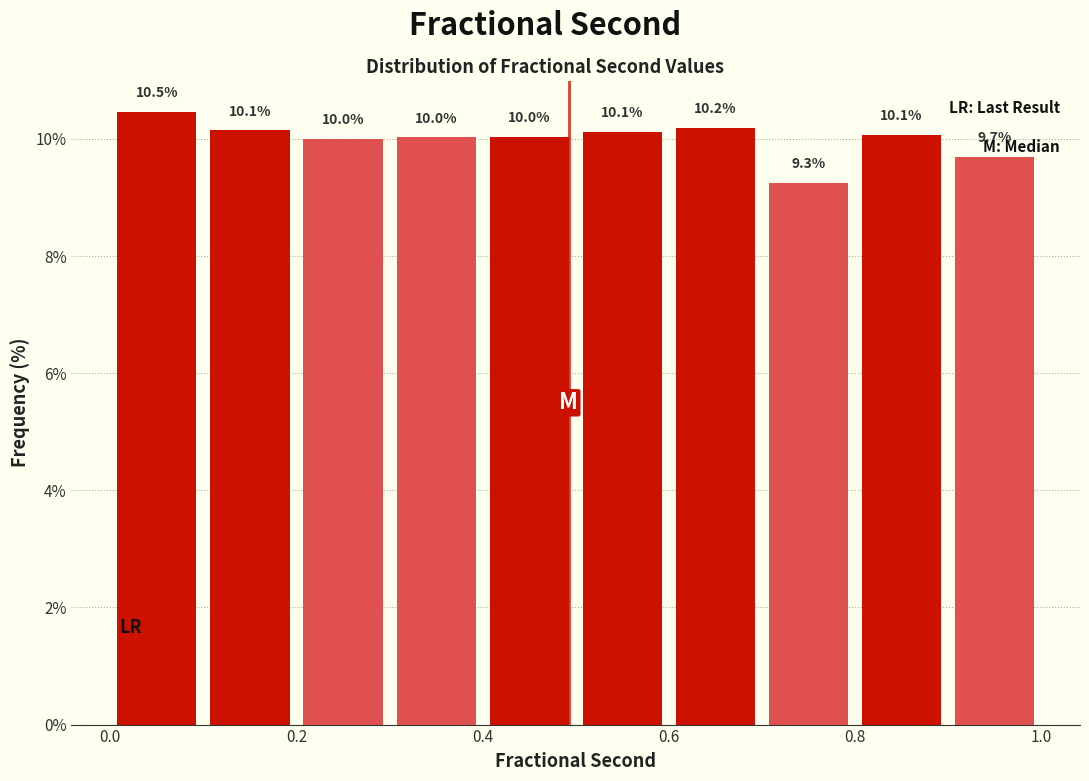

Over which range of the x-axis is the bar tallest?

0.0 to 0.1